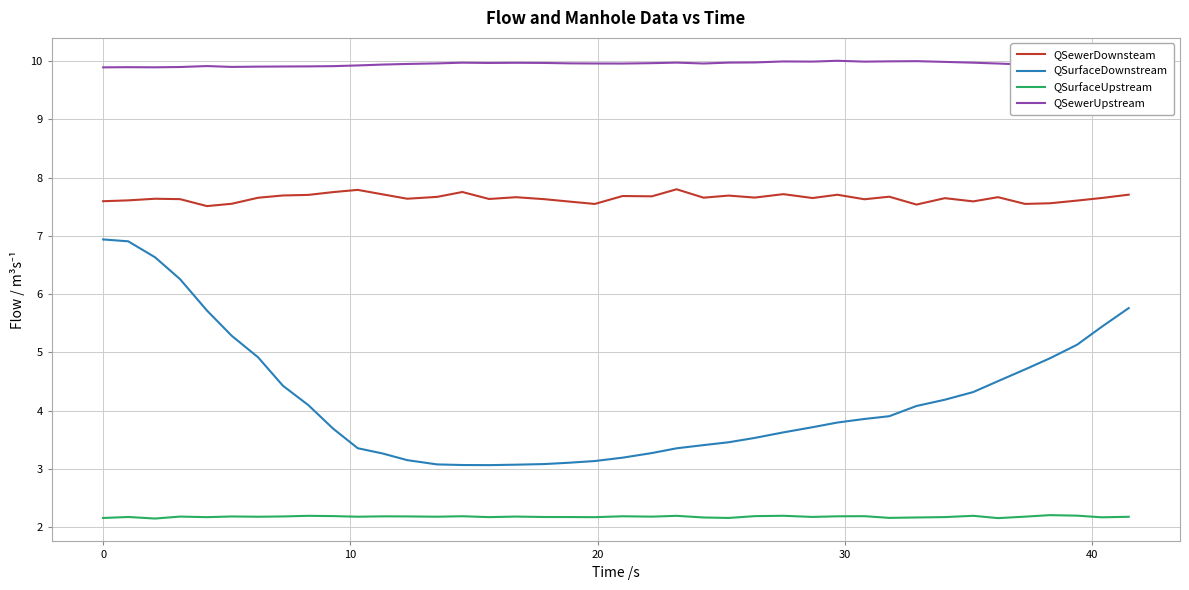

Does the chart display data point markers on the line(s)?

No